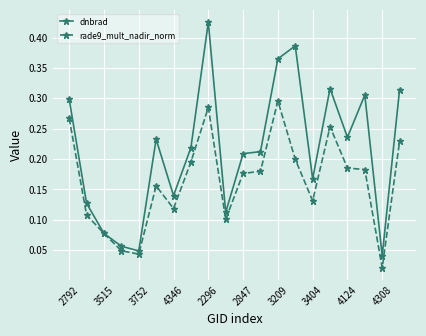

Rank the series by their maximum value, from lowest to highest.

rade9_mult_nadir_norm, dnbrad